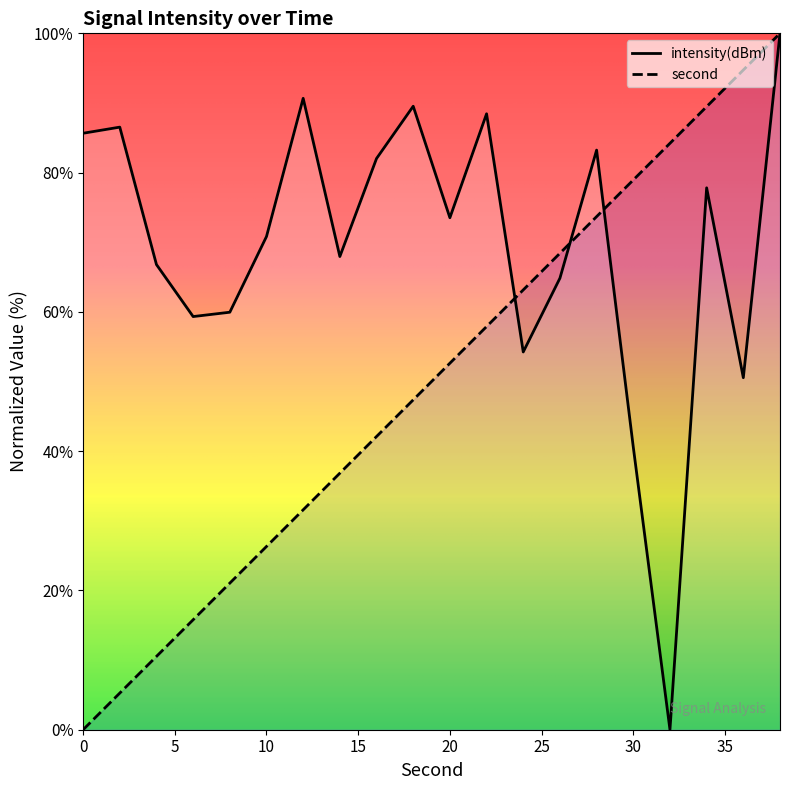

What is the value of the second point at the 20th from the left?

100.0